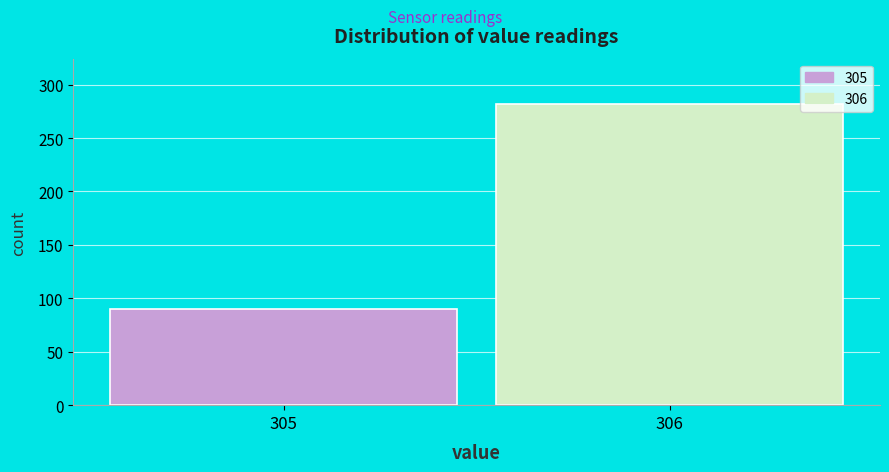

Reading left to right, transcribe all the data shown in this chart.

90	282